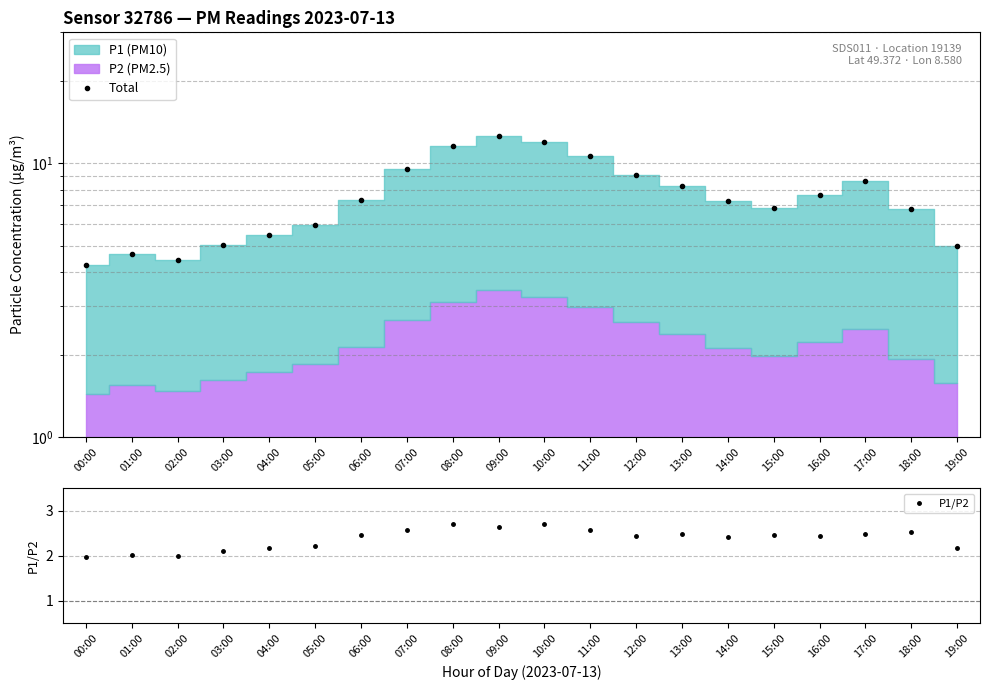

True or false: Total and P1/P2 intersect in this chart.

False